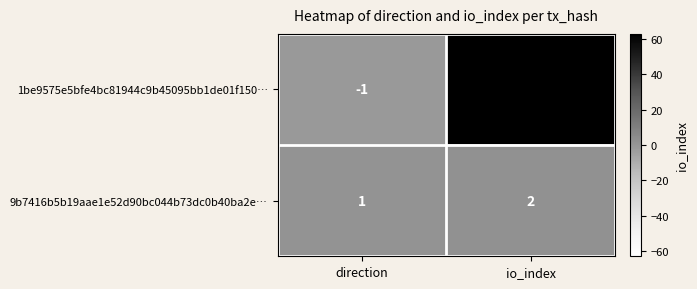

Which category has the lowest value in the 1be9575e5bfe4bc81944c9b45095bb1de01f150… series?

direction